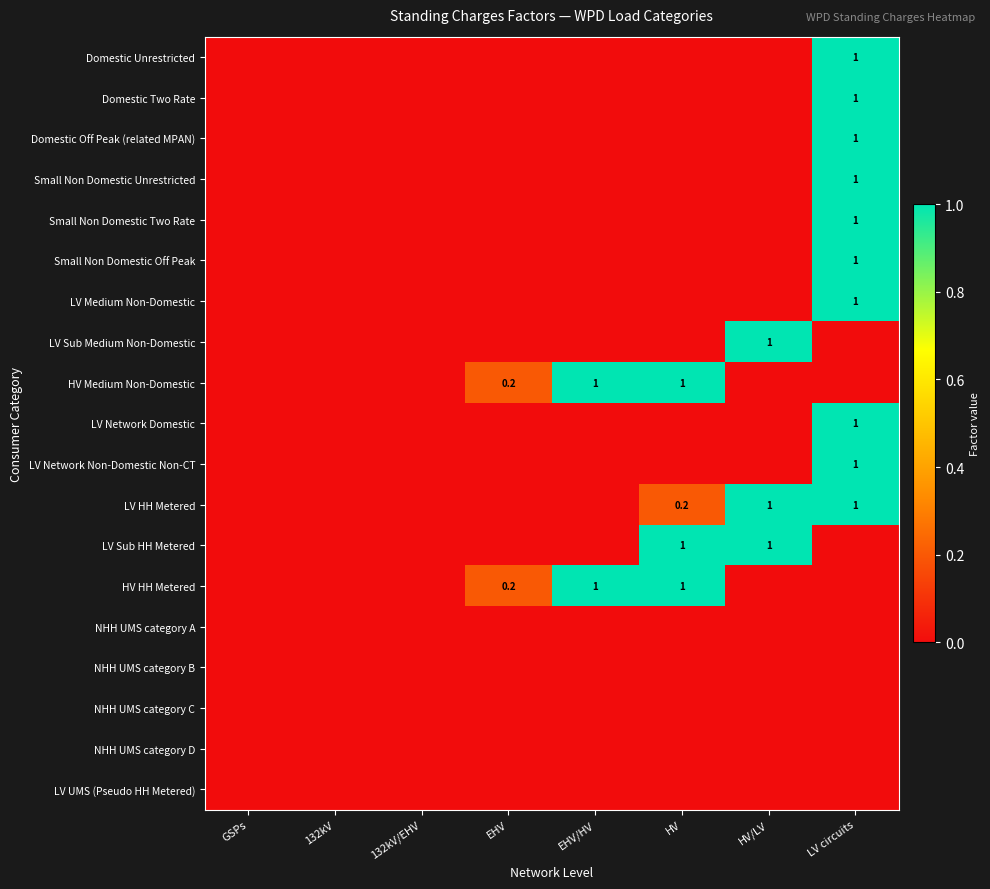

True or false: LV HH Metered has a value of 1.0 at HV/LV.

True